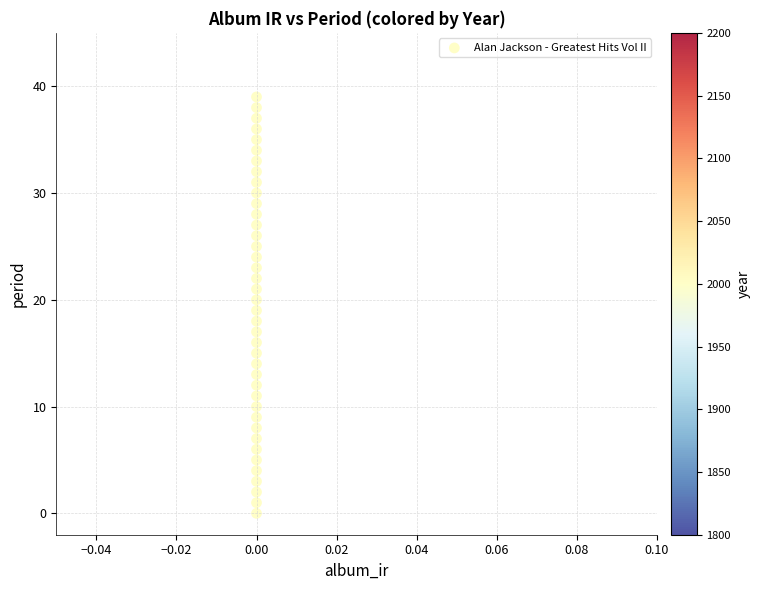

What is the range of Y values (max minus min)?

39